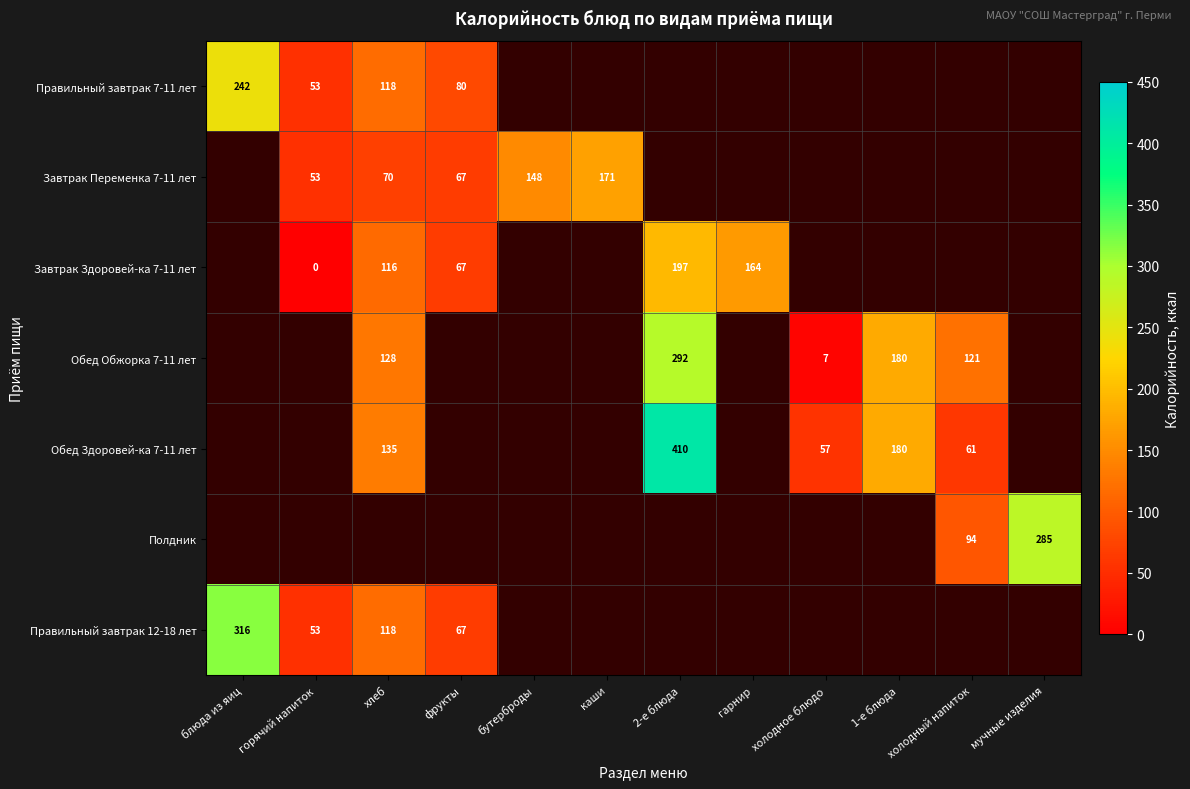

What is the minimum value shown in the chart?

0.3